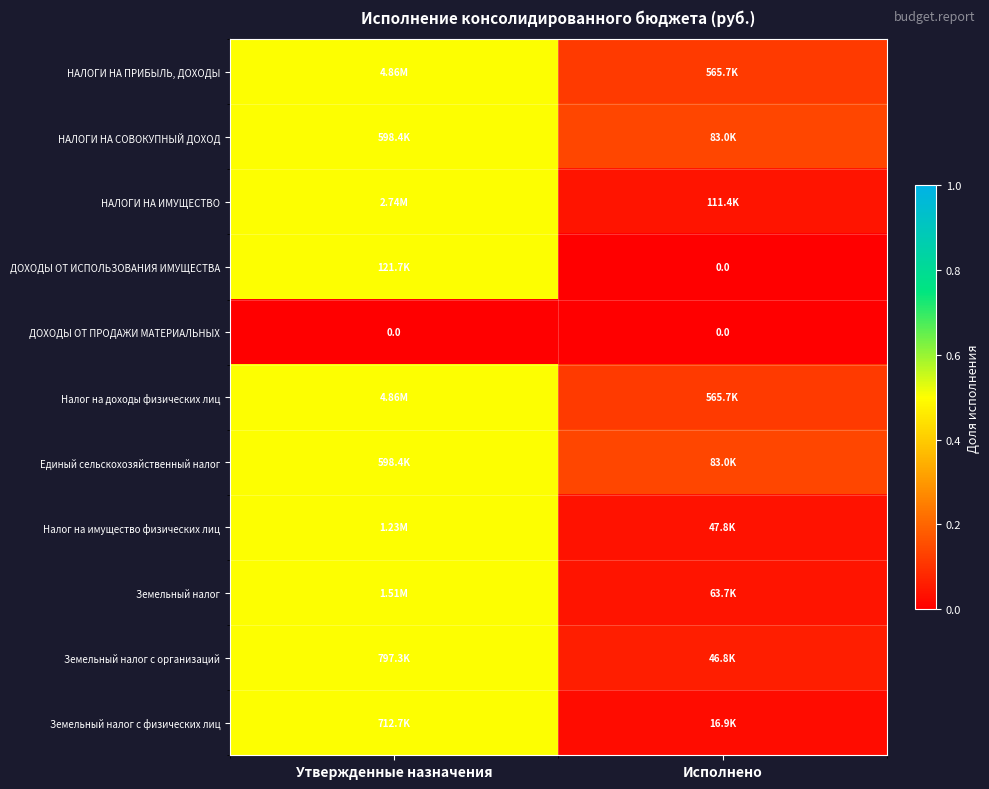

What is the difference between the highest and lowest values at Утвержденные назначения?

0.5